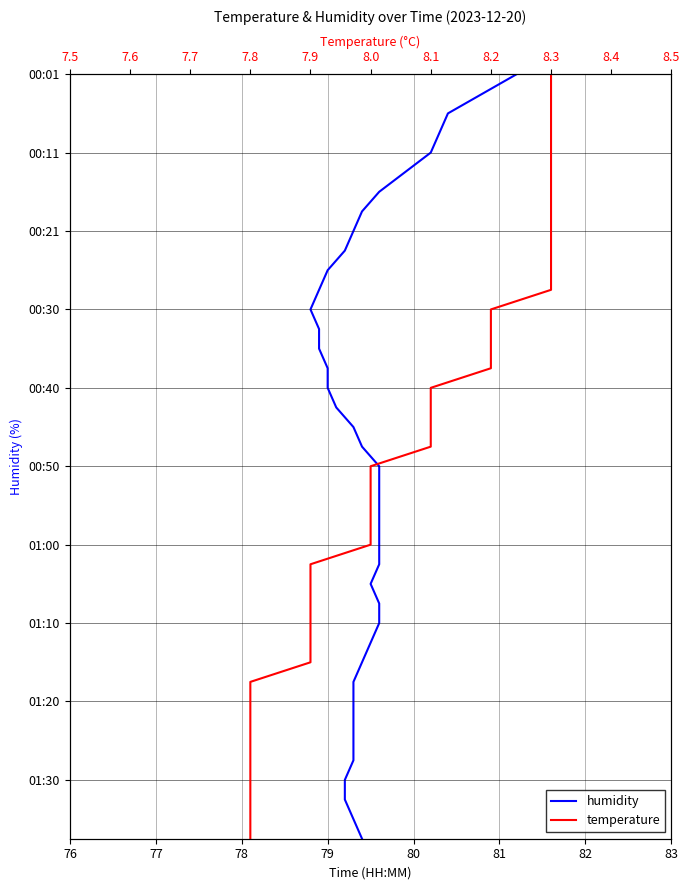

How many lines are shown in the chart?

2